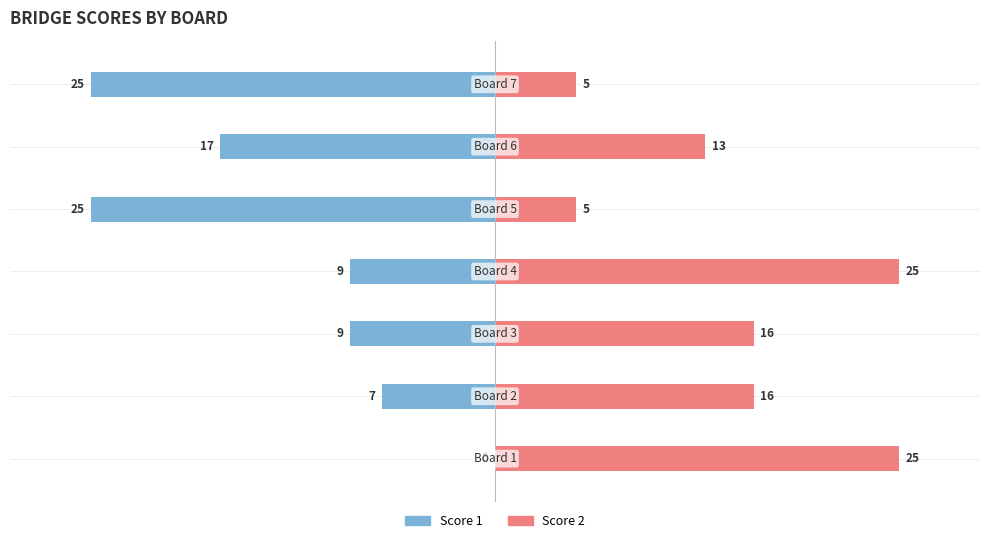

What is the sum of all Score 1 values?

-92